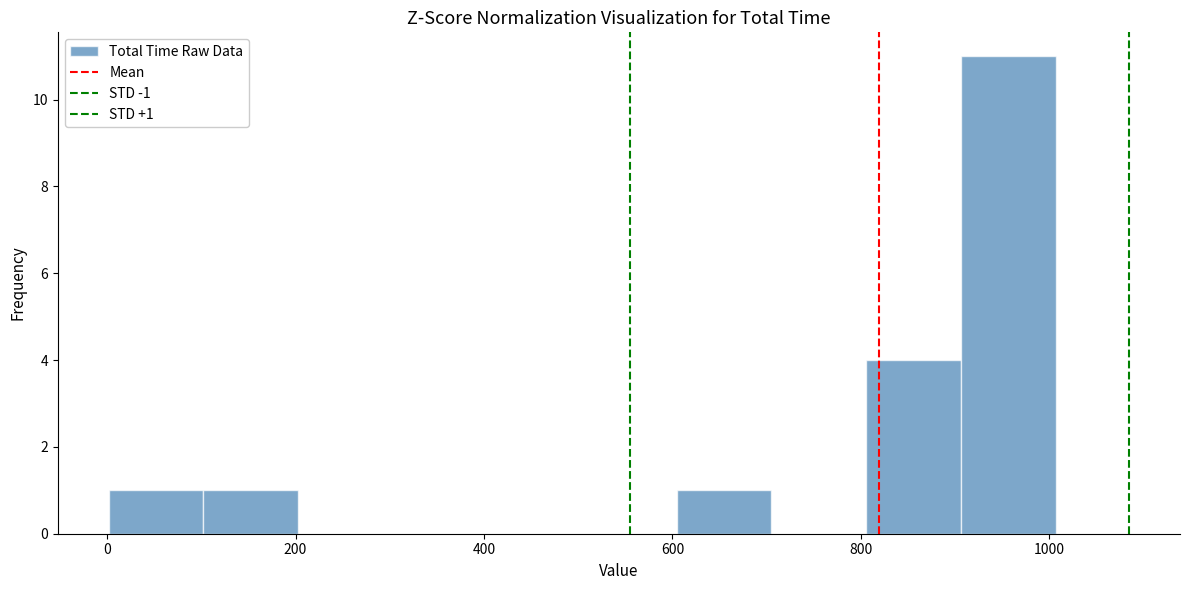

Over which range of the x-axis is the bar tallest?

900 to 1000